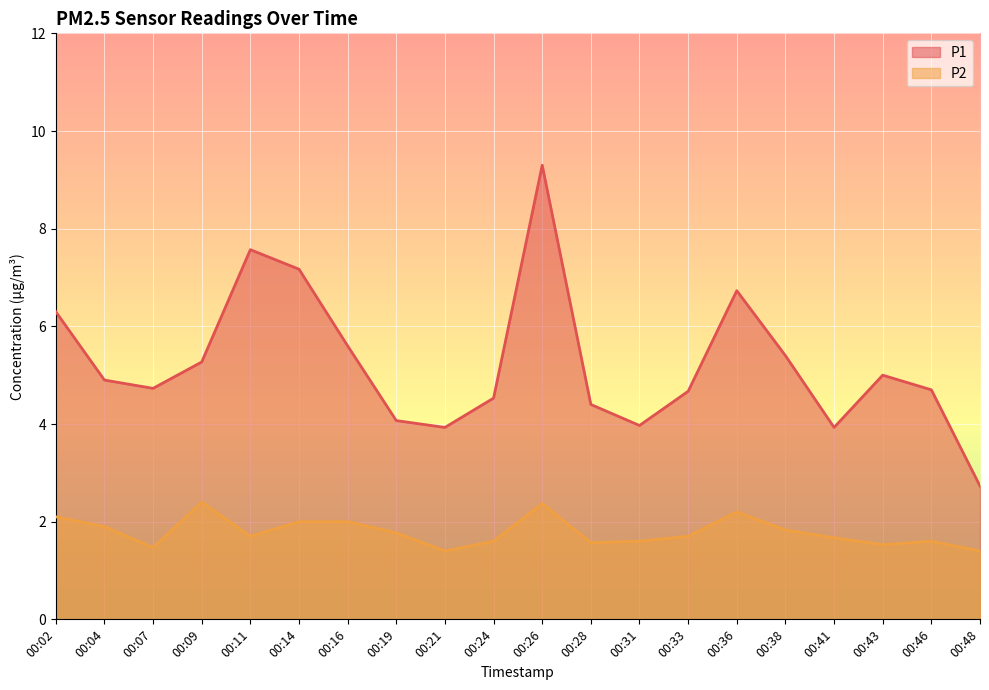

Count the P2 values in the range 1 to 2.

16